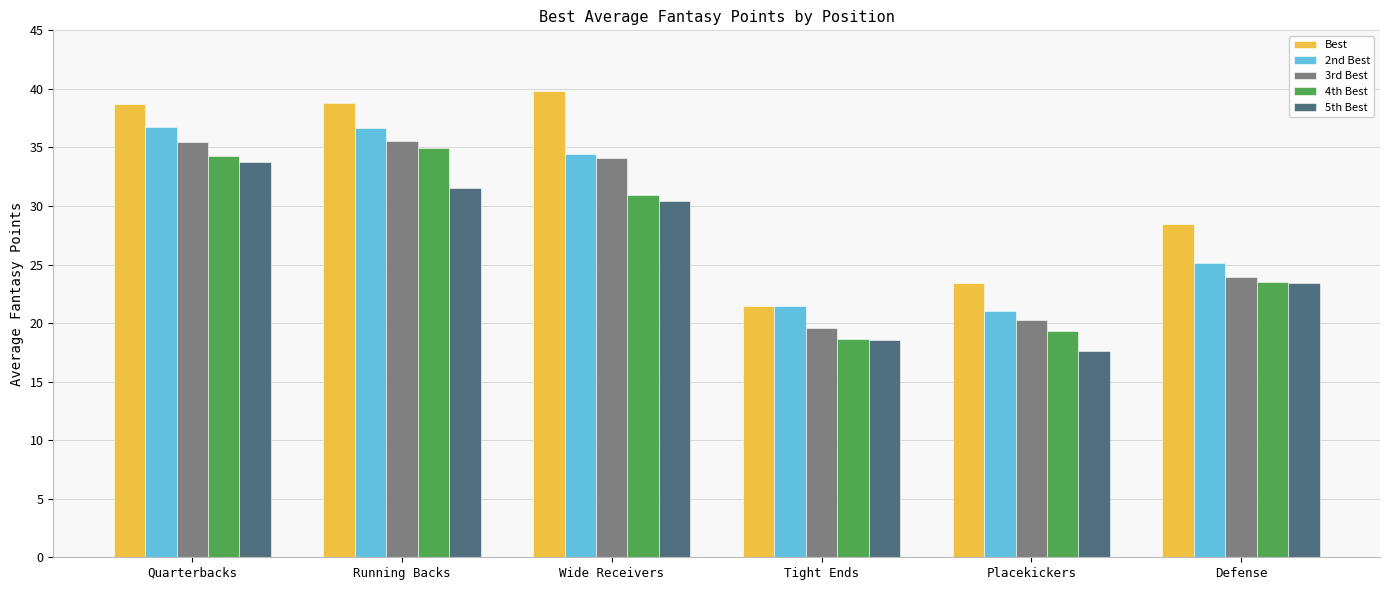

Does the chart contain any negative values?

No